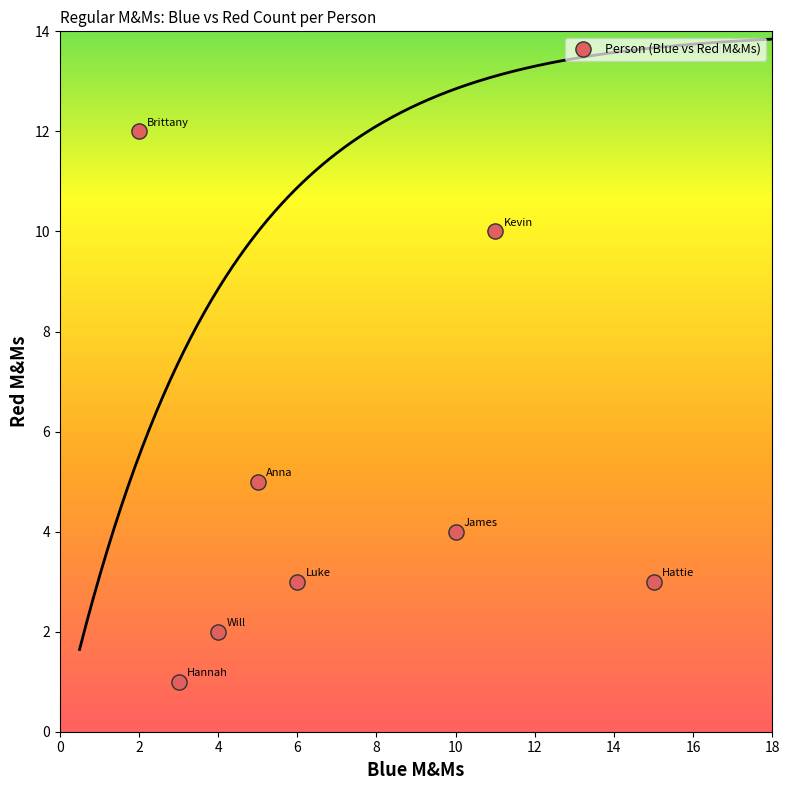

What Y value in the scatter plot is closest to 6?

5